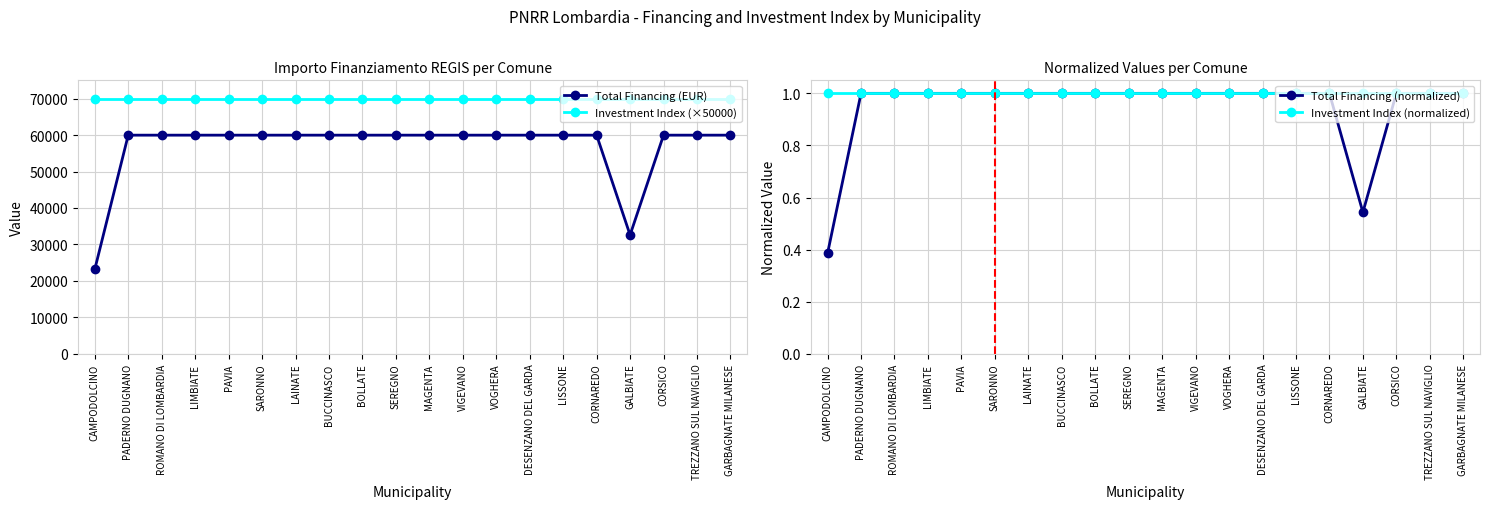

True or false: Total Financing (EUR) and Total Financing (normalized) intersect in this chart.

False